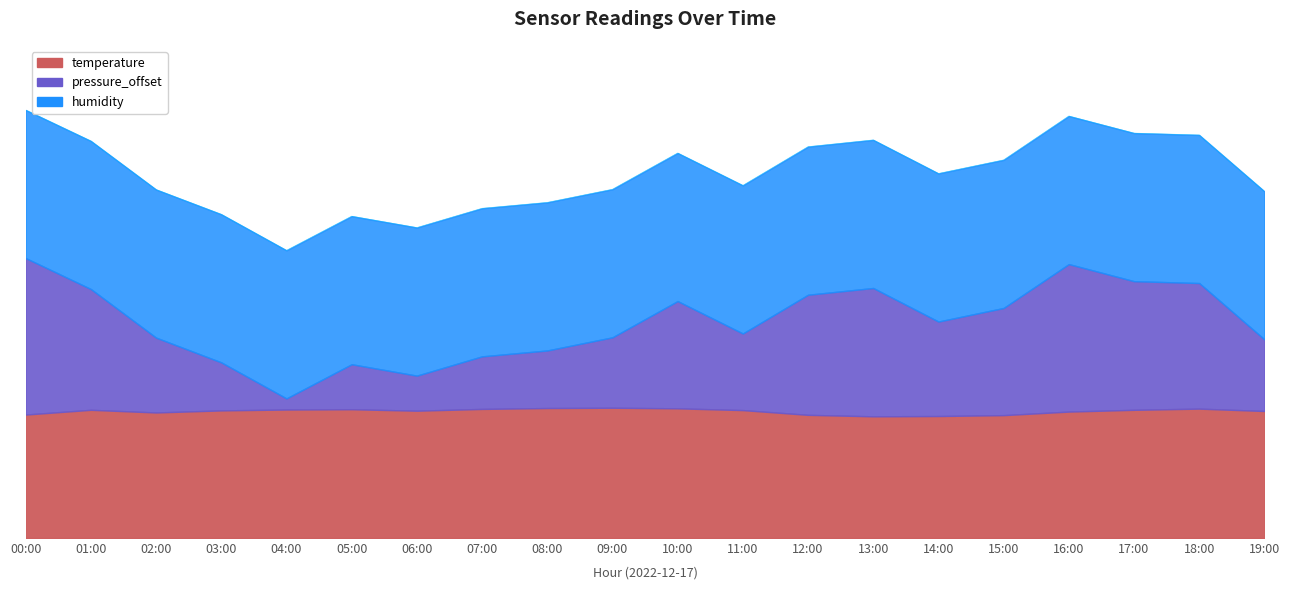

True or false: temperature has more than 0 points higher than both neighbors.

True